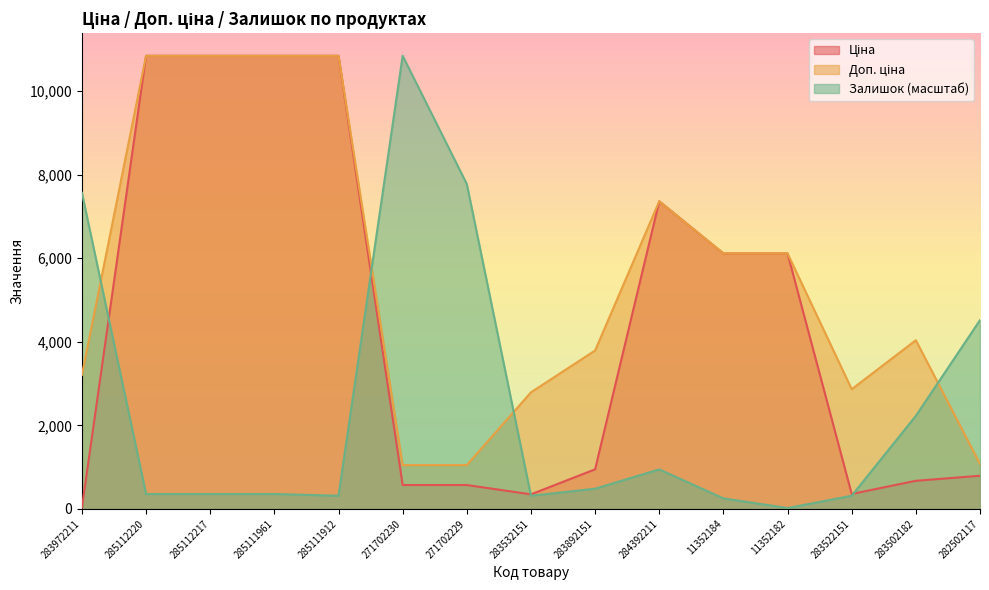

List the labels in order of Ціна value, smallest first.

283972211, 283532151, 283522151, 271702230, 271702229, 283502182, 282502117, 283892151, 11352184, 11352182, 284392211, 285112220, 285112217, 285111961, 285111912